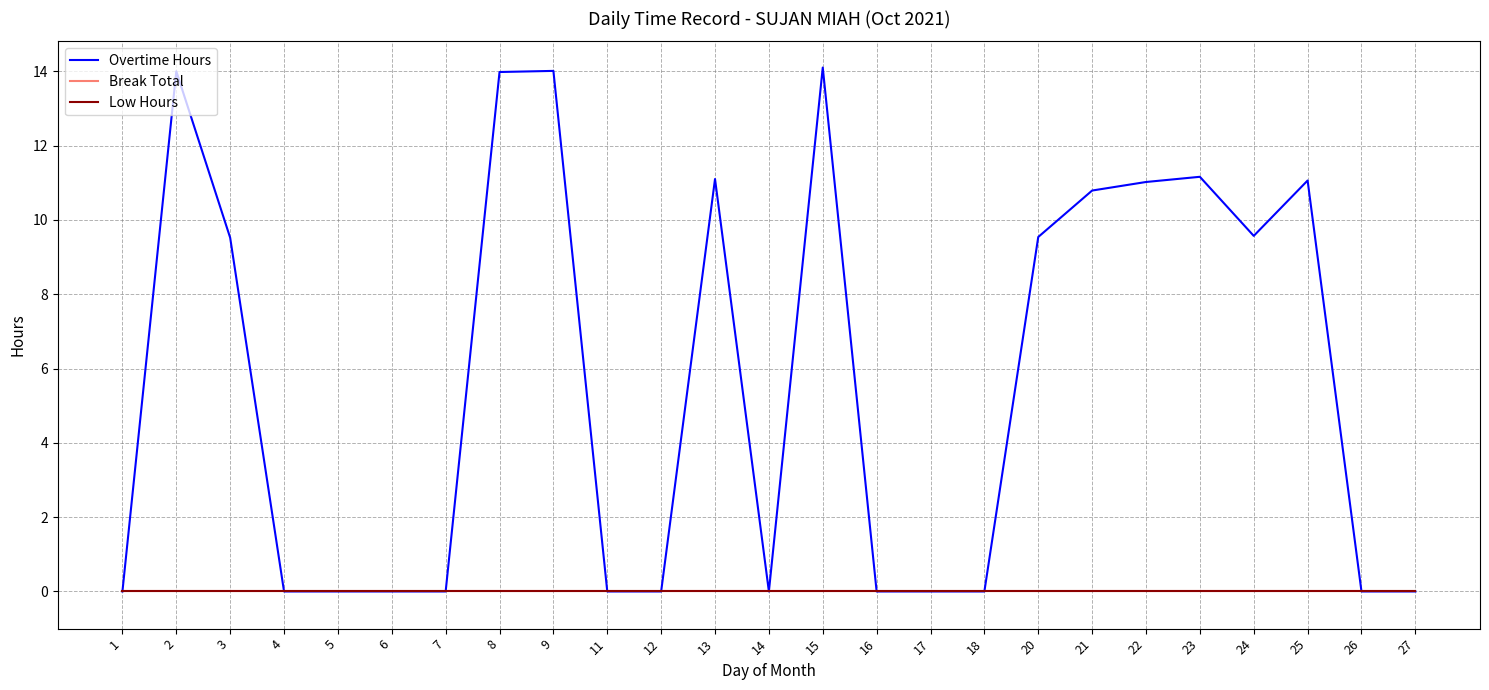

Reading left to right, transcribe all the data shown in this chart.

Overtime Hours: 0.0	14.0	9.5	0.0	0.0	0.0	0.0	14.0	14.0	0.0	0.0	11.1	0.0	14.1	0.0	0.0	0.0	9.5	10.8	11.0	11.2	9.6	11.1	0.0	0.0
Break Total: 0.0	0.0	0.0	0.0	0.0	0.0	0.0	0.0	0.0	0.0	0.0	0.0	0.0	0.0	0.0	0.0	0.0	0.0	0.0	0.0	0.0	0.0	0.0	0.0	0.0
Low Hours: 0.0	0.0	0.0	0.0	0.0	0.0	0.0	0.0	0.0	0.0	0.0	0.0	0.0	0.0	0.0	0.0	0.0	0.0	0.0	0.0	0.0	0.0	0.0	0.0	0.0